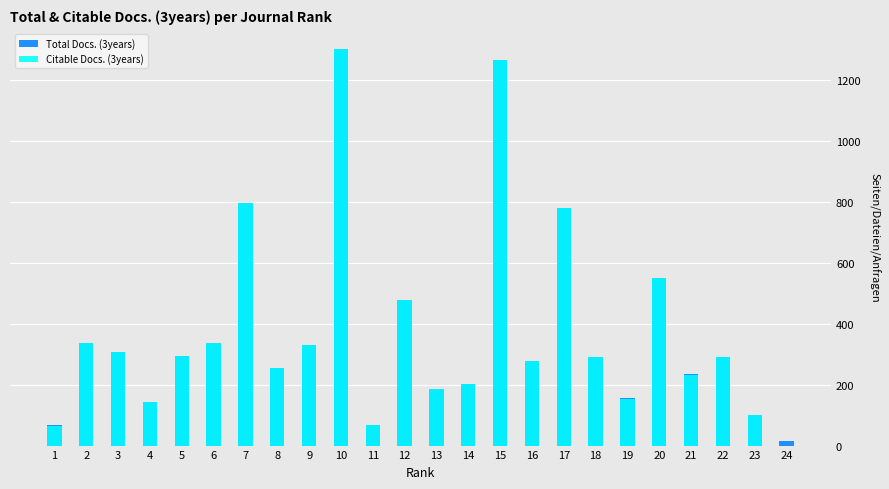

What is the value of the Citable Docs. (3years) bar at the 10th from the left?

1302